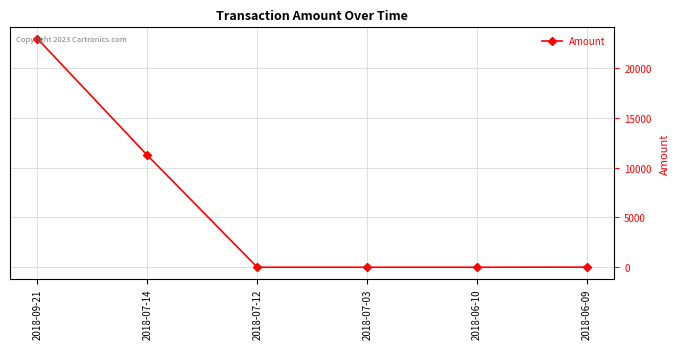

What is the maximum value shown in the chart?

22910